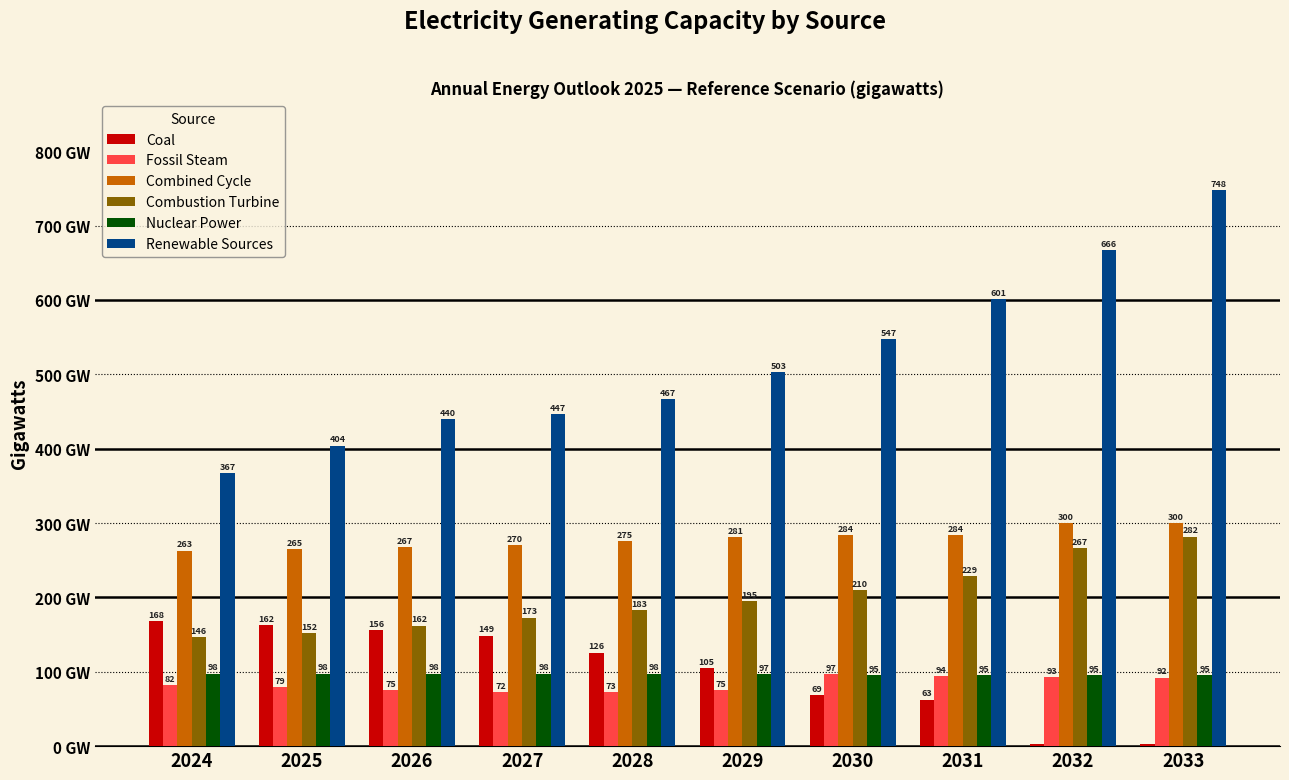

Rank the series by their maximum value, from lowest to highest.

Fossil Steam, Nuclear Power, Coal, Combustion Turbine, Combined Cycle, Renewable Sources